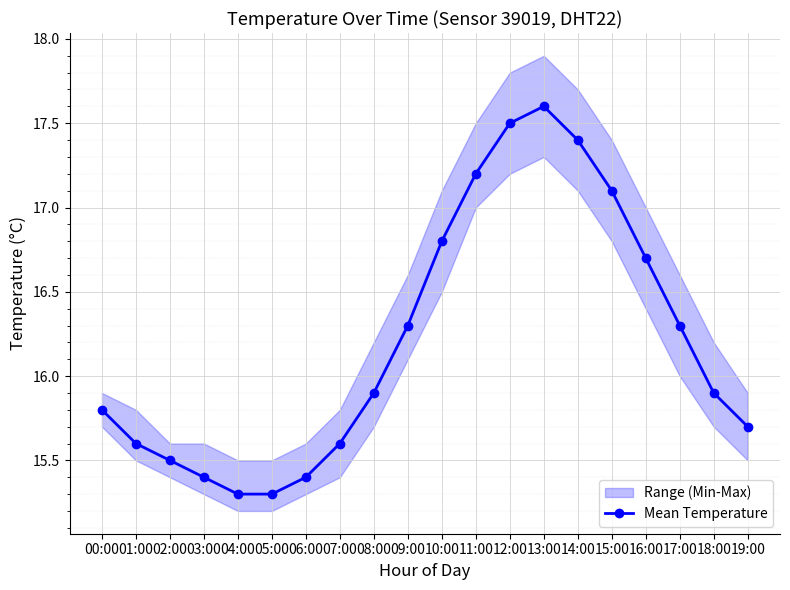

Which has a higher value, 12:00 or 13:00?

13:00